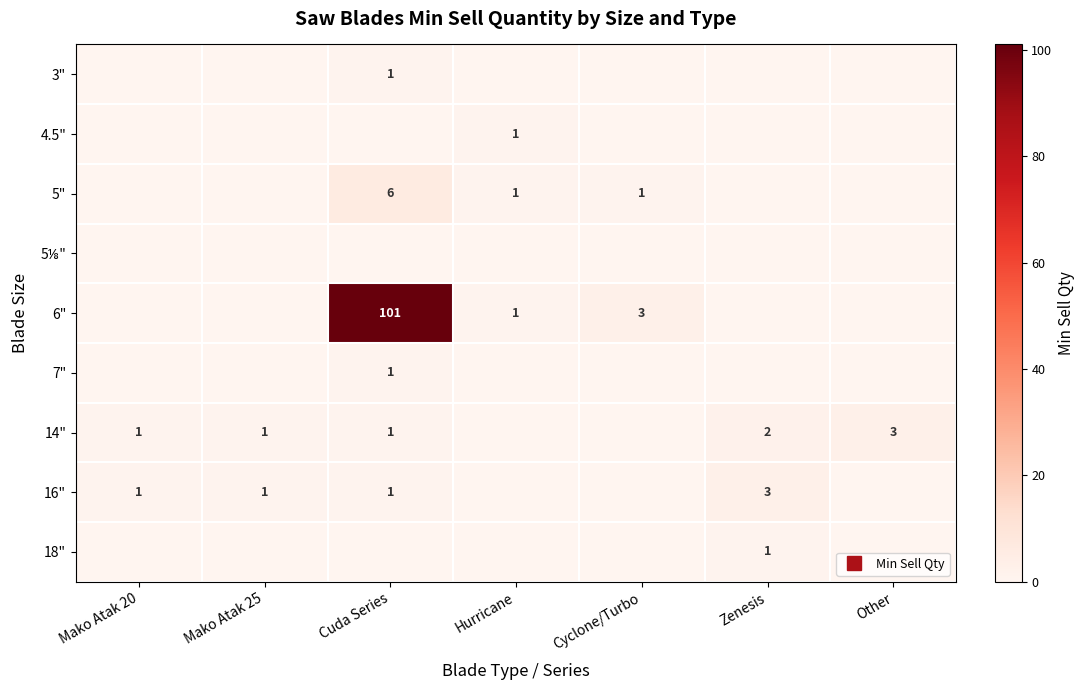

List the series in order of their peak value, highest first.

6", 5", 14", 16", 3", 4.5", 7", 18", 5⅛"